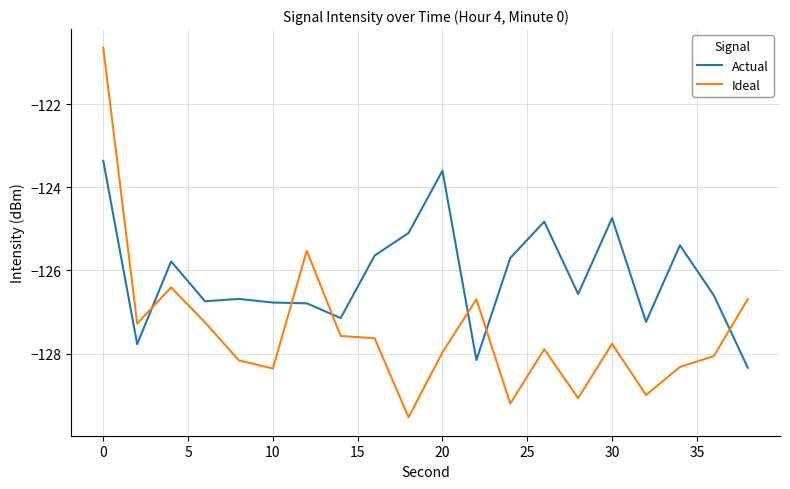

How many intersections are there between Ideal and Actual?

6